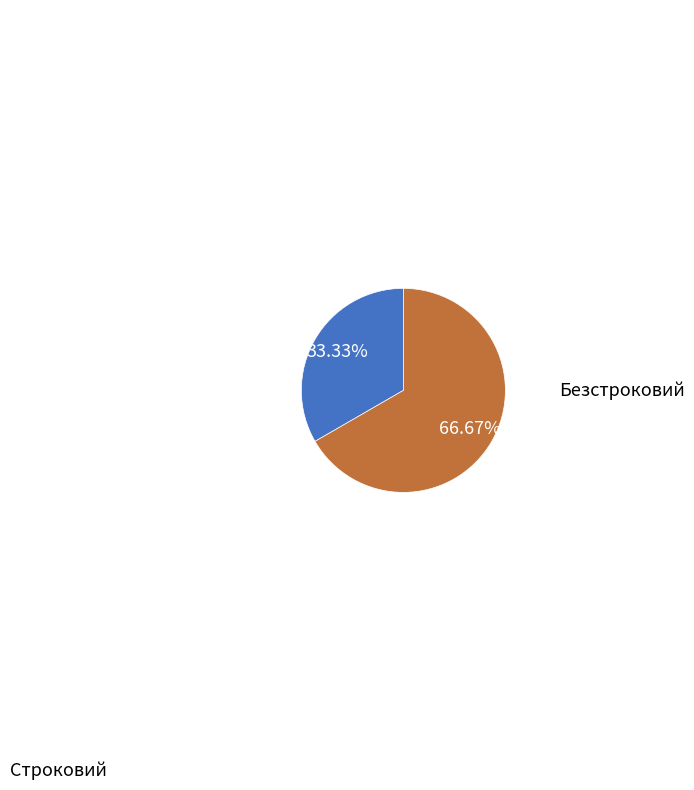

How many segments does this pie chart have?

2